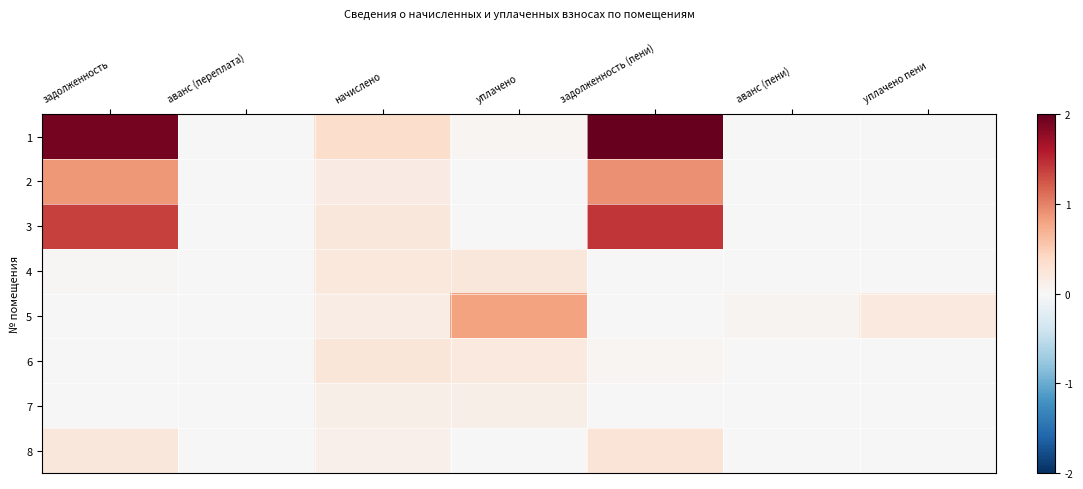

Reading left to right, transcribe all the data shown in this chart.

1: задолженность=1.9	аванс (переплата)=0.0	начислено=0.4	уплачено=0.0	задолженность (пени)=2.0	аванс (пени)=0.0	уплачено пени=0.0
2: задолженность=0.9	аванс (переплата)=0.0	начислено=0.2	уплачено=0.0	задолженность (пени)=0.9	аванс (пени)=0.0	уплачено пени=0.0
3: задолженность=1.4	аванс (переплата)=0.0	начислено=0.2	уплачено=0.0	задолженность (пени)=1.4	аванс (пени)=0.0	уплачено пени=0.0
4: задолженность=0.0	аванс (переплата)=0.0	начислено=0.2	уплачено=0.2	задолженность (пени)=0.0	аванс (пени)=0.0	уплачено пени=0.0
5: задолженность=0.0	аванс (переплата)=0.0	начислено=0.2	уплачено=0.8	задолженность (пени)=0.0	аванс (пени)=0.1	уплачено пени=0.2
6: задолженность=0.0	аванс (переплата)=0.0	начислено=0.2	уплачено=0.2	задолженность (пени)=0.0	аванс (пени)=0.0	уплачено пени=0.0
7: задолженность=0.0	аванс (переплата)=0.0	начислено=0.1	уплачено=0.1	задолженность (пени)=0.0	аванс (пени)=0.0	уплачено пени=0.0
8: задолженность=0.2	аванс (переплата)=0.0	начислено=0.1	уплачено=0.0	задолженность (пени)=0.3	аванс (пени)=0.0	уплачено пени=0.0